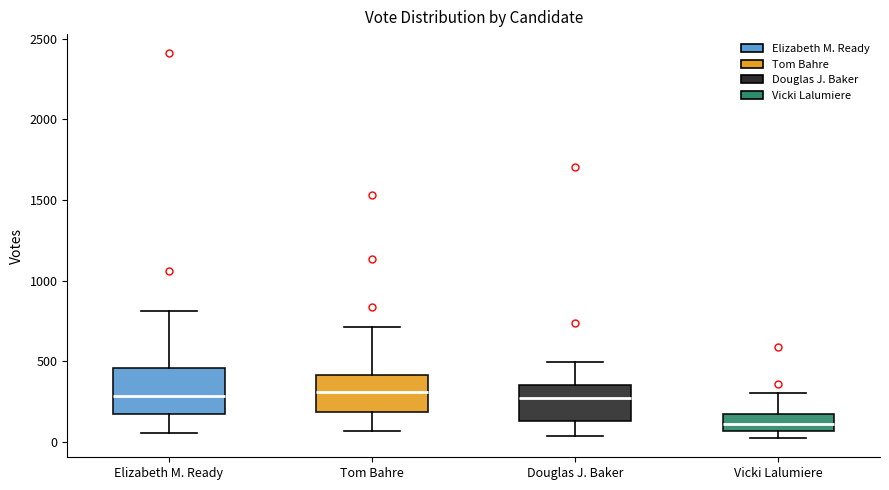

Reading left to right, transcribe this box plot: for each box, give where its median line is, the range the box spans, and where its two whiskers end, as read against the y-axis. The values are not printed on the chart, so give them approximately, as read against the axis.

Elizabeth M. Ready: median 300, box 150 to 450, whiskers 50 to 800
Tom Bahre: median 300, box 200 to 400, whiskers 50 to 700
Douglas J. Baker: median 250, box 150 to 350, whiskers 50 to 500
Vicki Lalumiere: median 100, box 50 to 150, whiskers 0 to 300